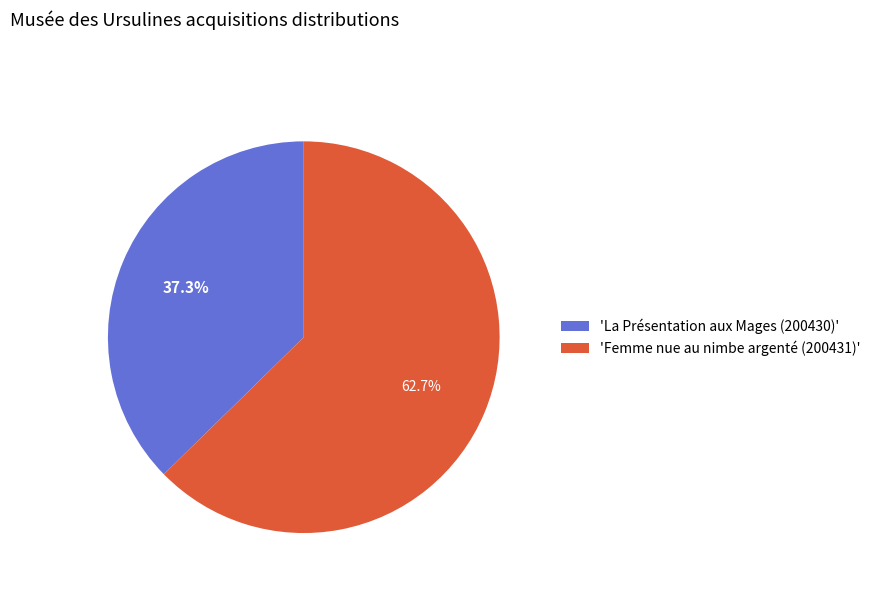

Is there any slice that represents more than half of the pie?

Yes